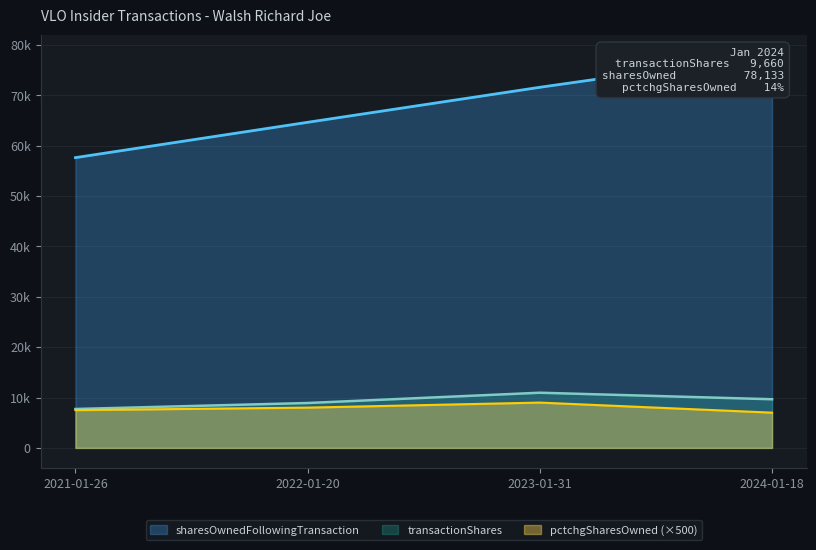

Between 2022-01-20 and 2023-01-31, which series saw the biggest shift?

sharesOwnedFollowingTransaction